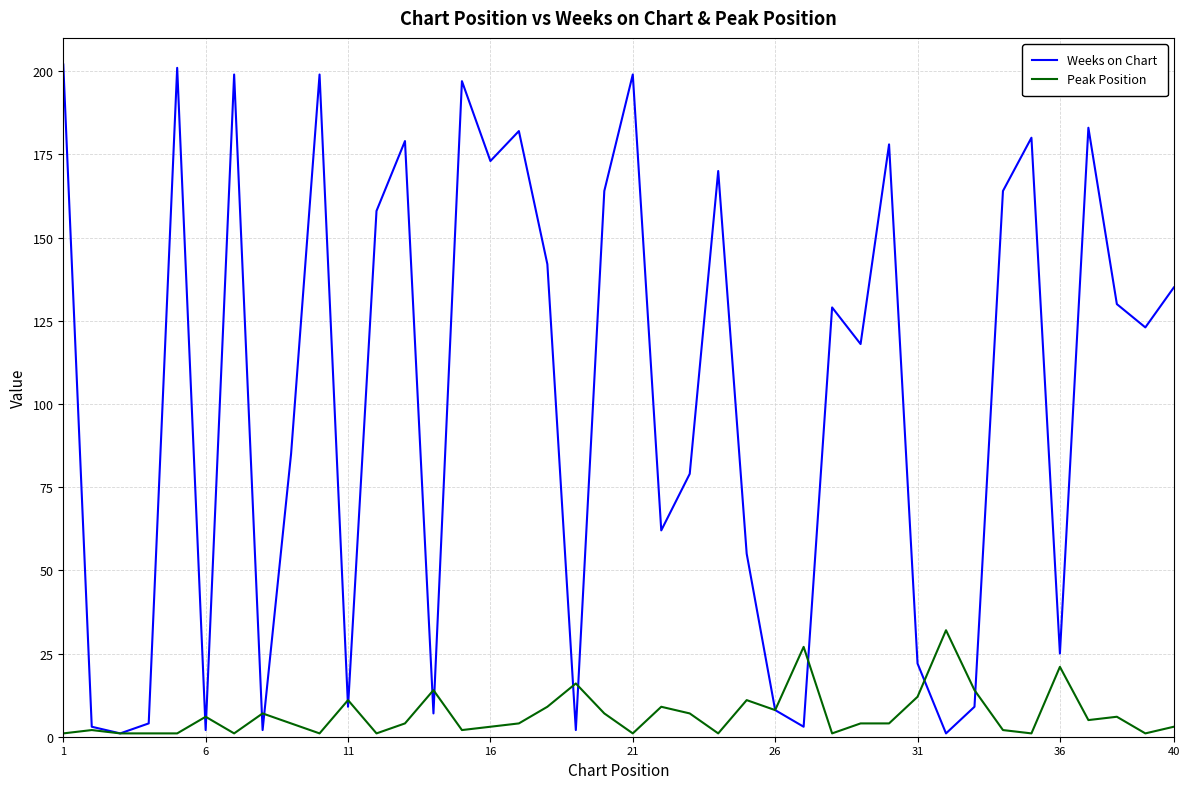

What is the maximum value for Weeks on Chart?

202